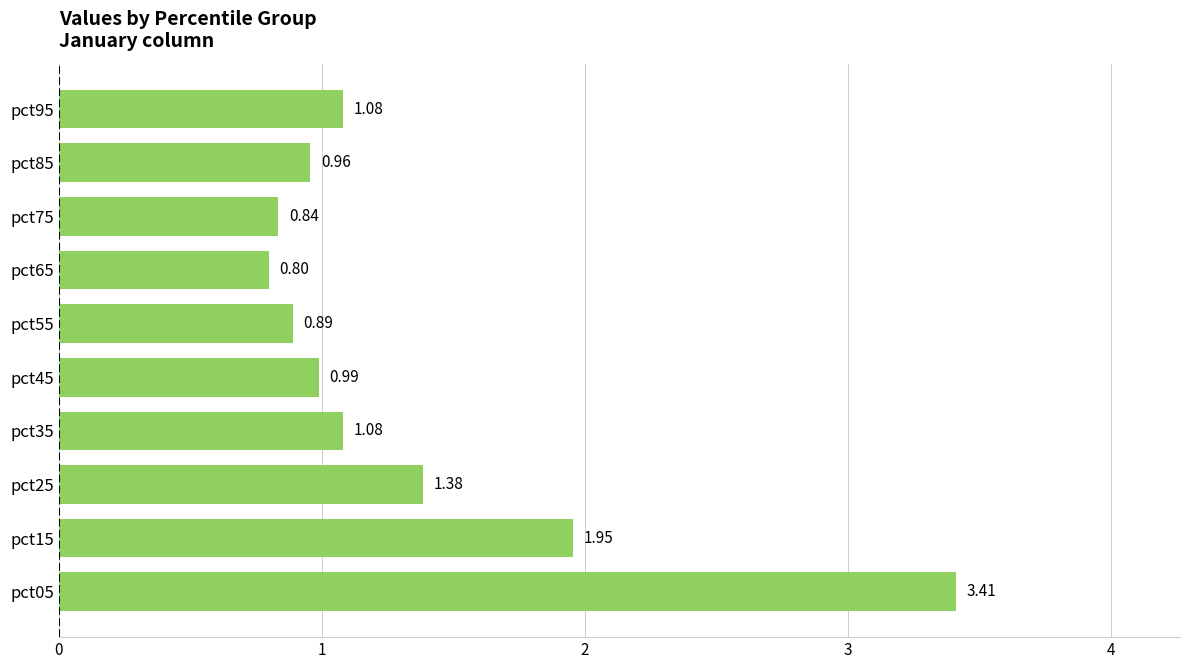

Between pct55 and pct05, which is larger?

pct05